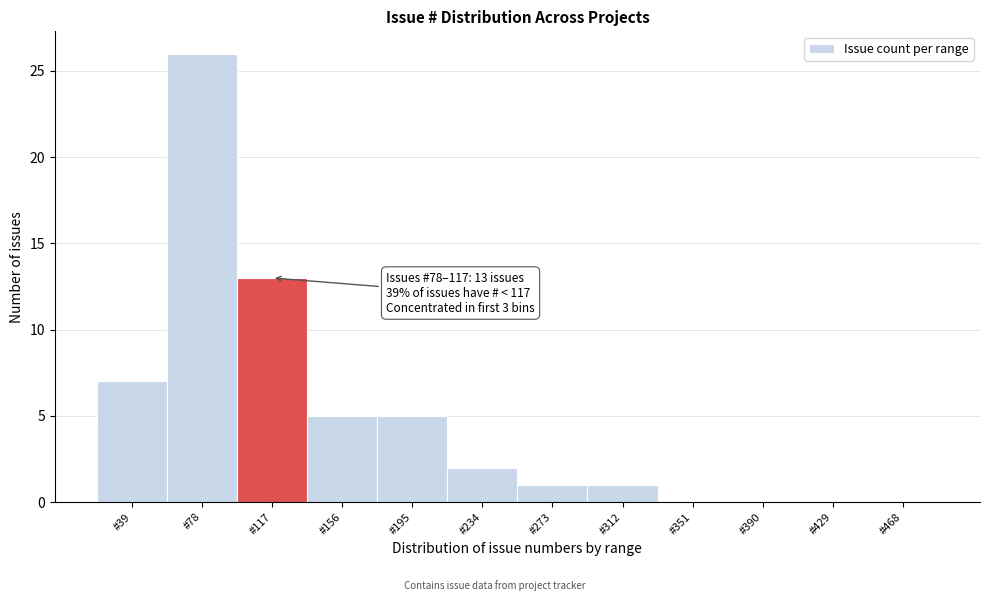

Reading left to right, transcribe all the data shown in this chart.

#39=7	#78=26	#117=13	#156=5	#195=5	#234=2	#273=1	#312=1	#351=0	#390=0	#429=0	#468=0